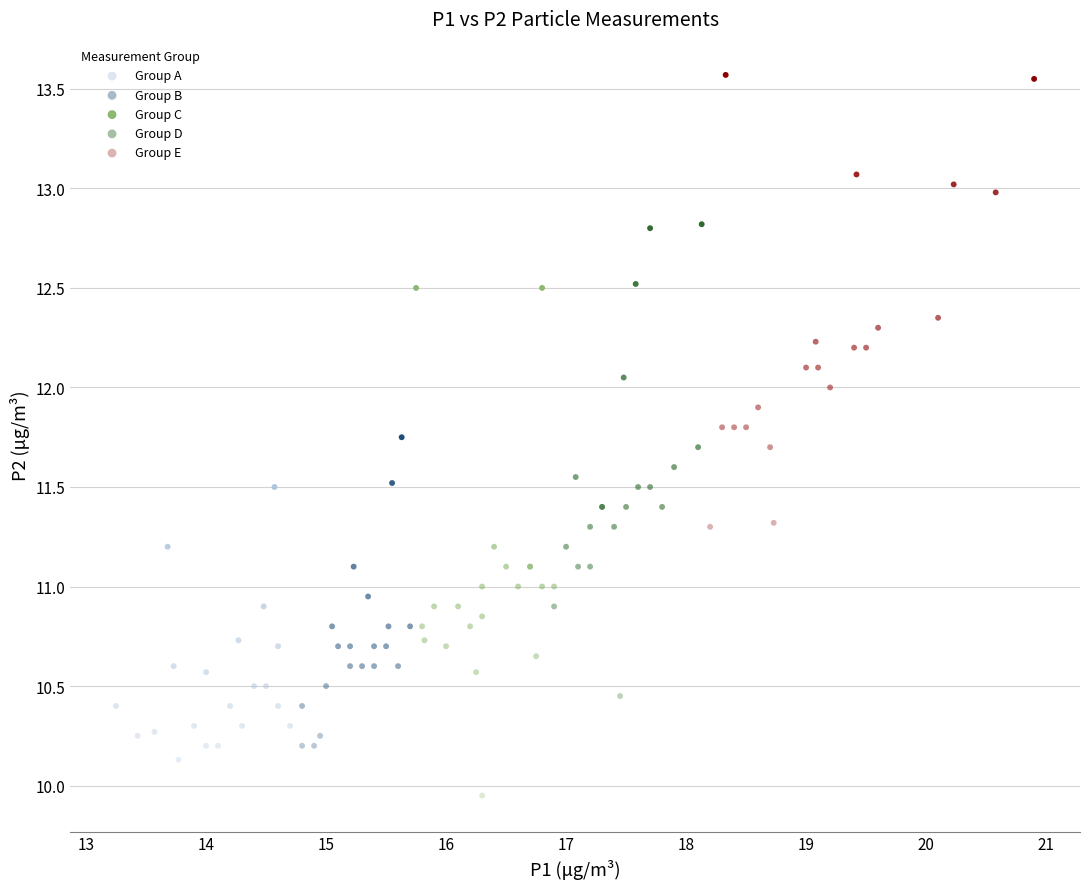

Which series contains the highest Y value?

Group E